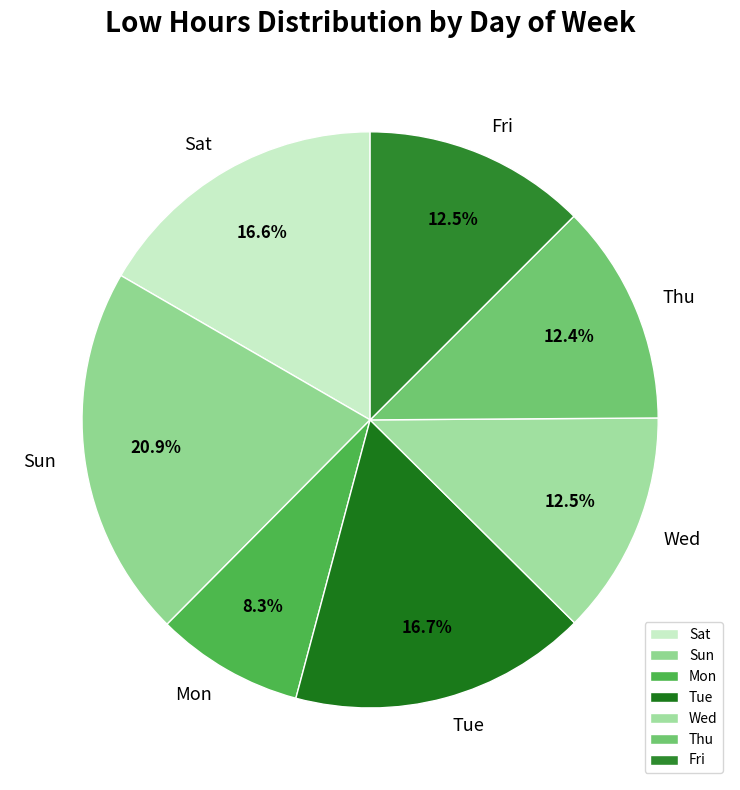

Which has a higher value, Thu or Mon?

Thu